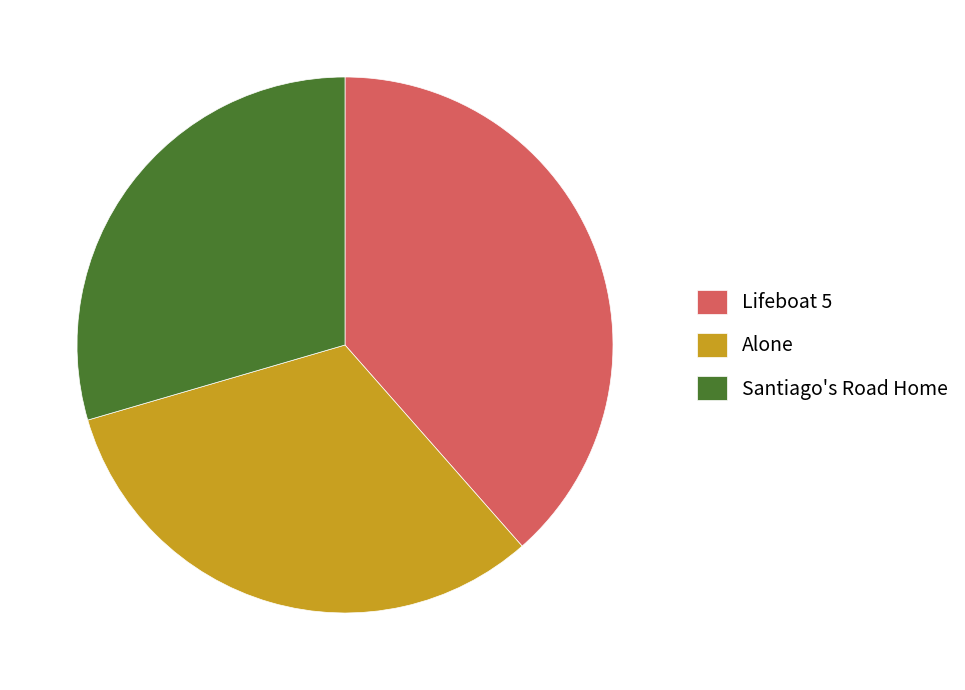

Combined, do Alone and Lifeboat 5 account for over 50%?

Yes